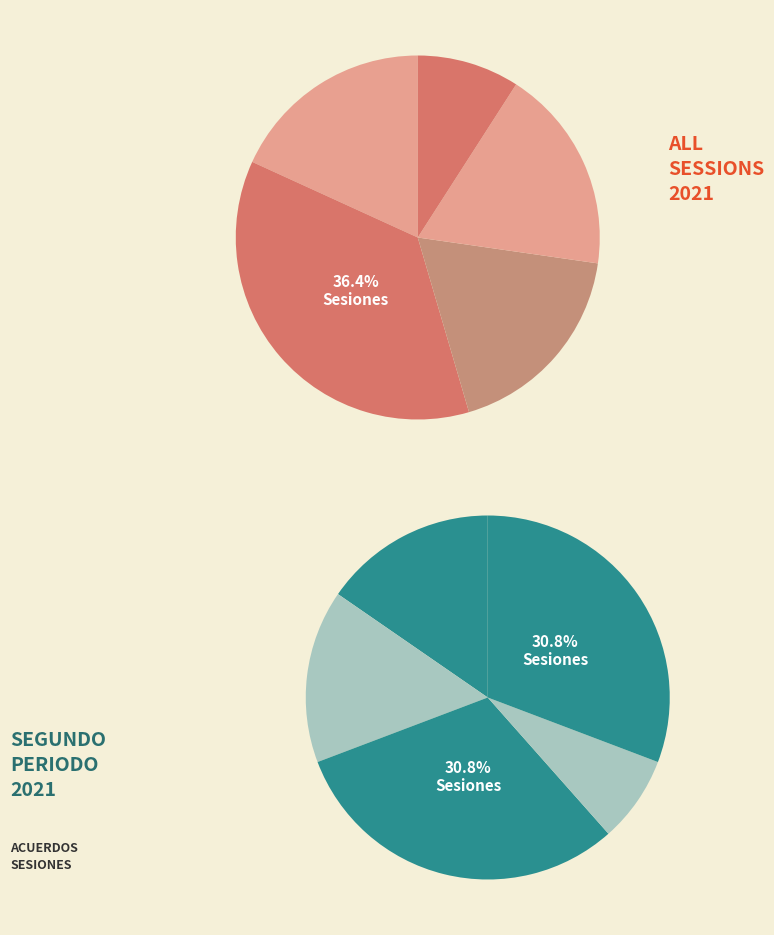

Is it true that Sesión 263 is 8% of the pie?

True